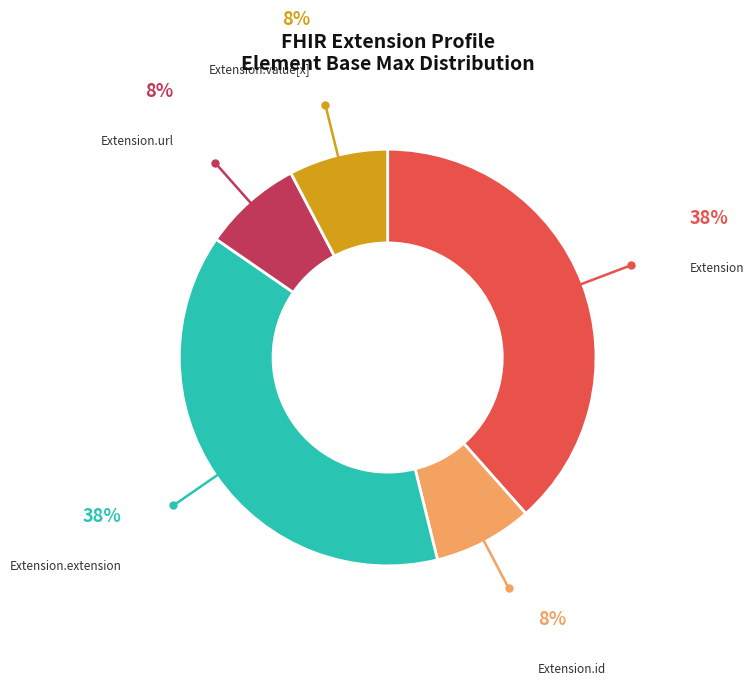

Does any single category account for the majority?

No